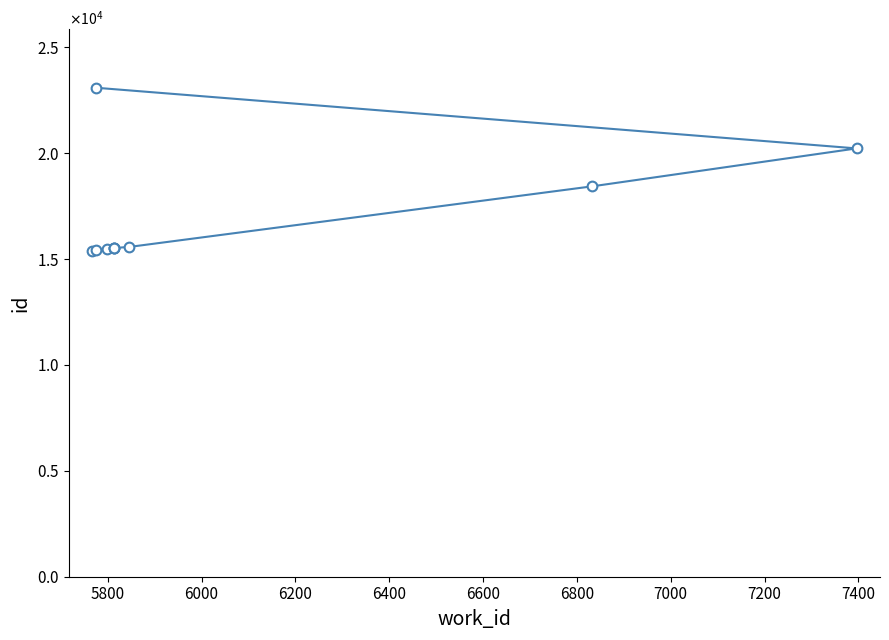

True or false: there are more than 0 points higher than both neighbors.

False